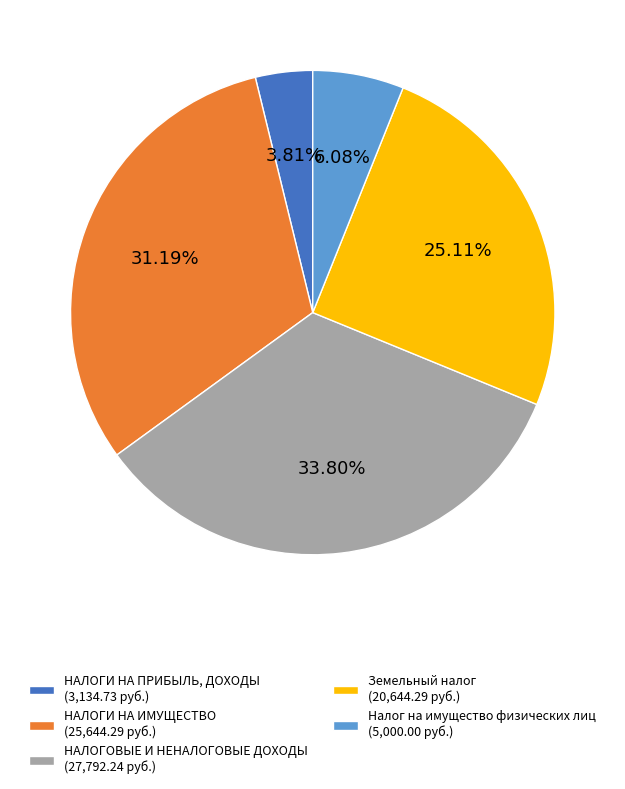

Is it true that НАЛОГИ НА ПРИБЫЛЬ, ДОХОДЫ is 4% of the pie?

True